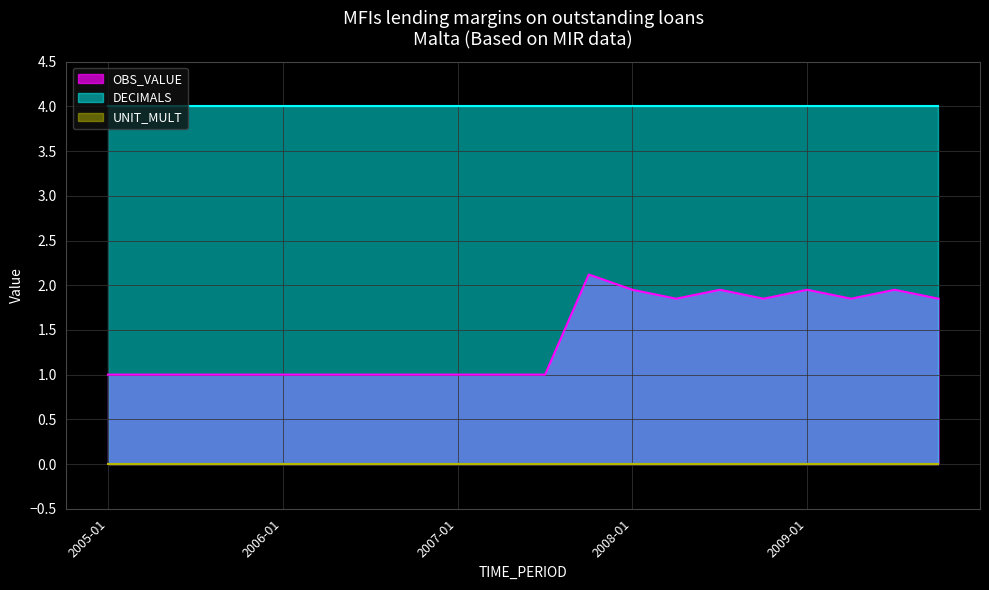

Does the chart display data point markers on the line(s)?

No